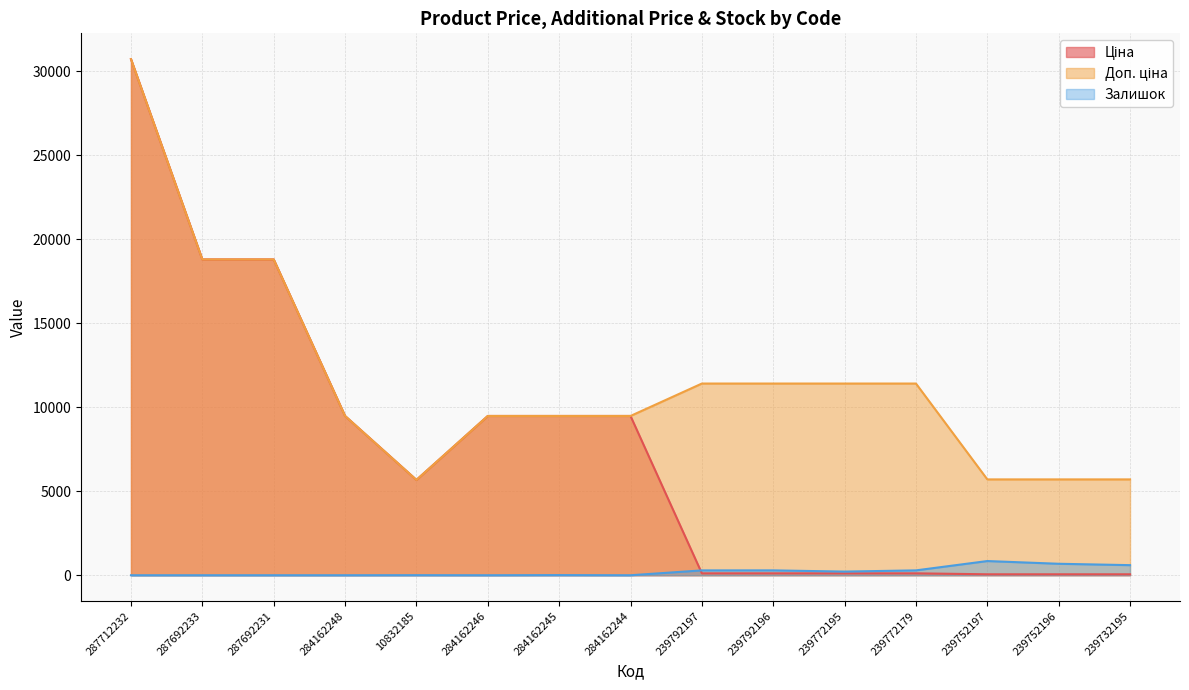

Which series has the largest total across all categories?

Доп. ціна